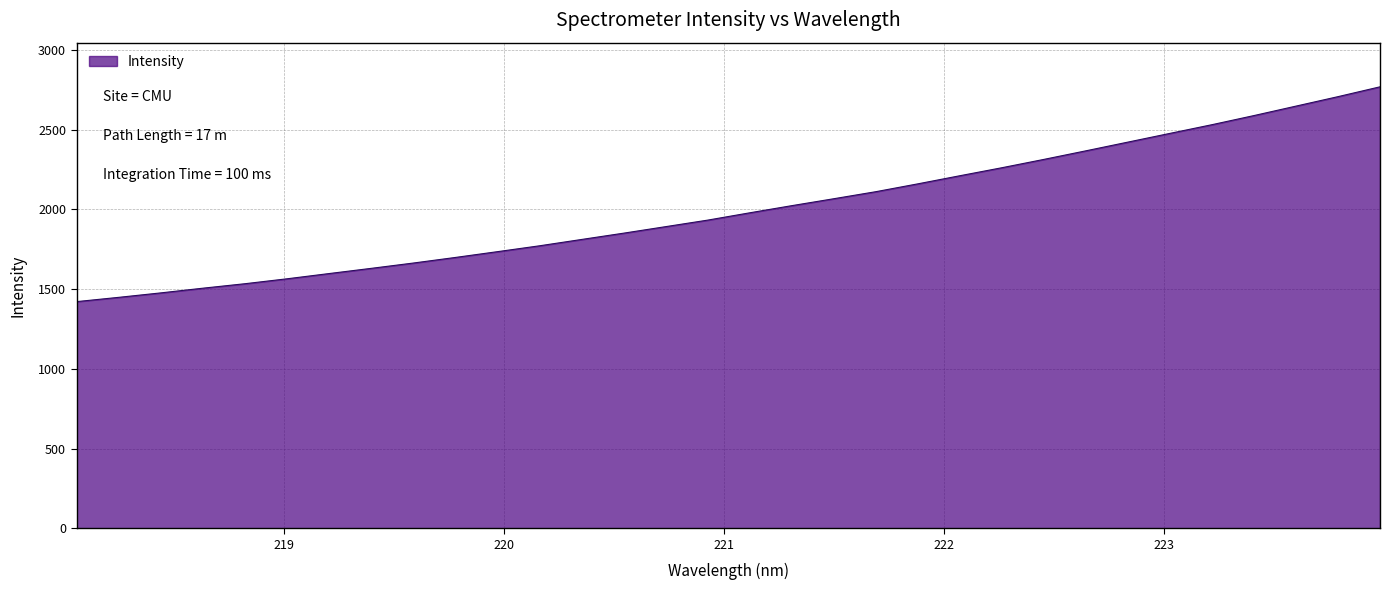

What is the minimum value shown in the chart?

1421.8